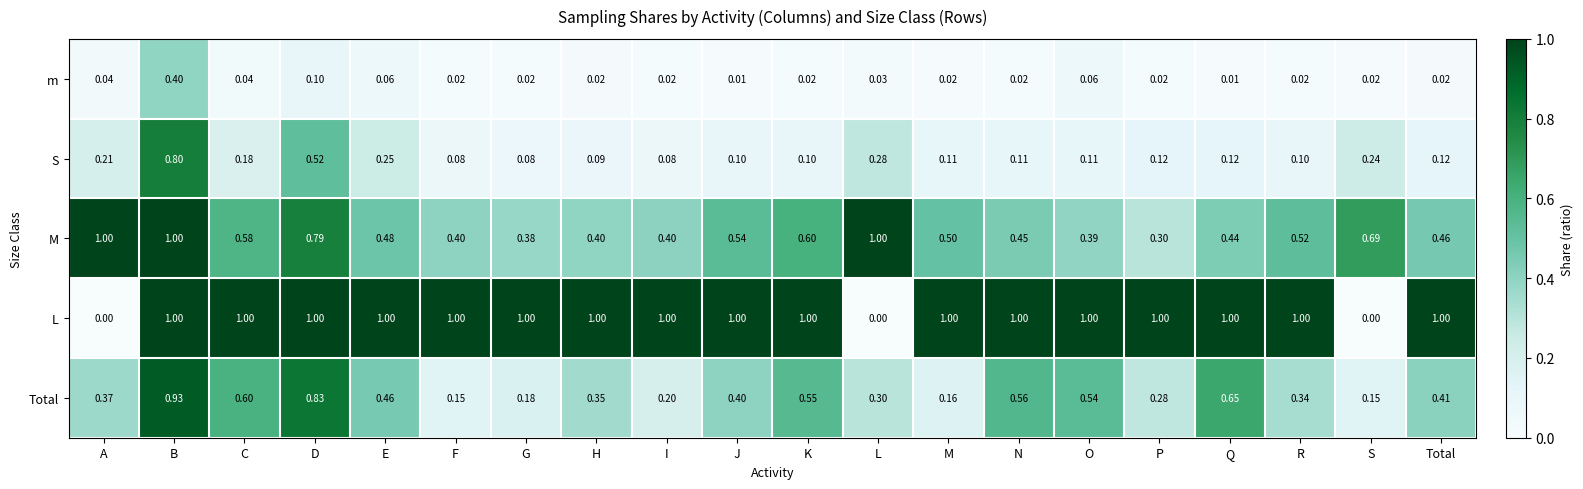

At K, list the series in order from largest to smallest.

L, M, Total, S, m